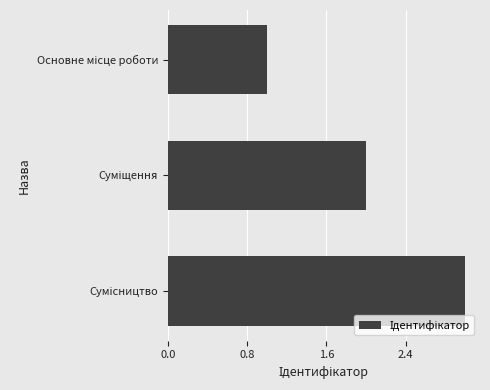

What is the sum of all values?

6